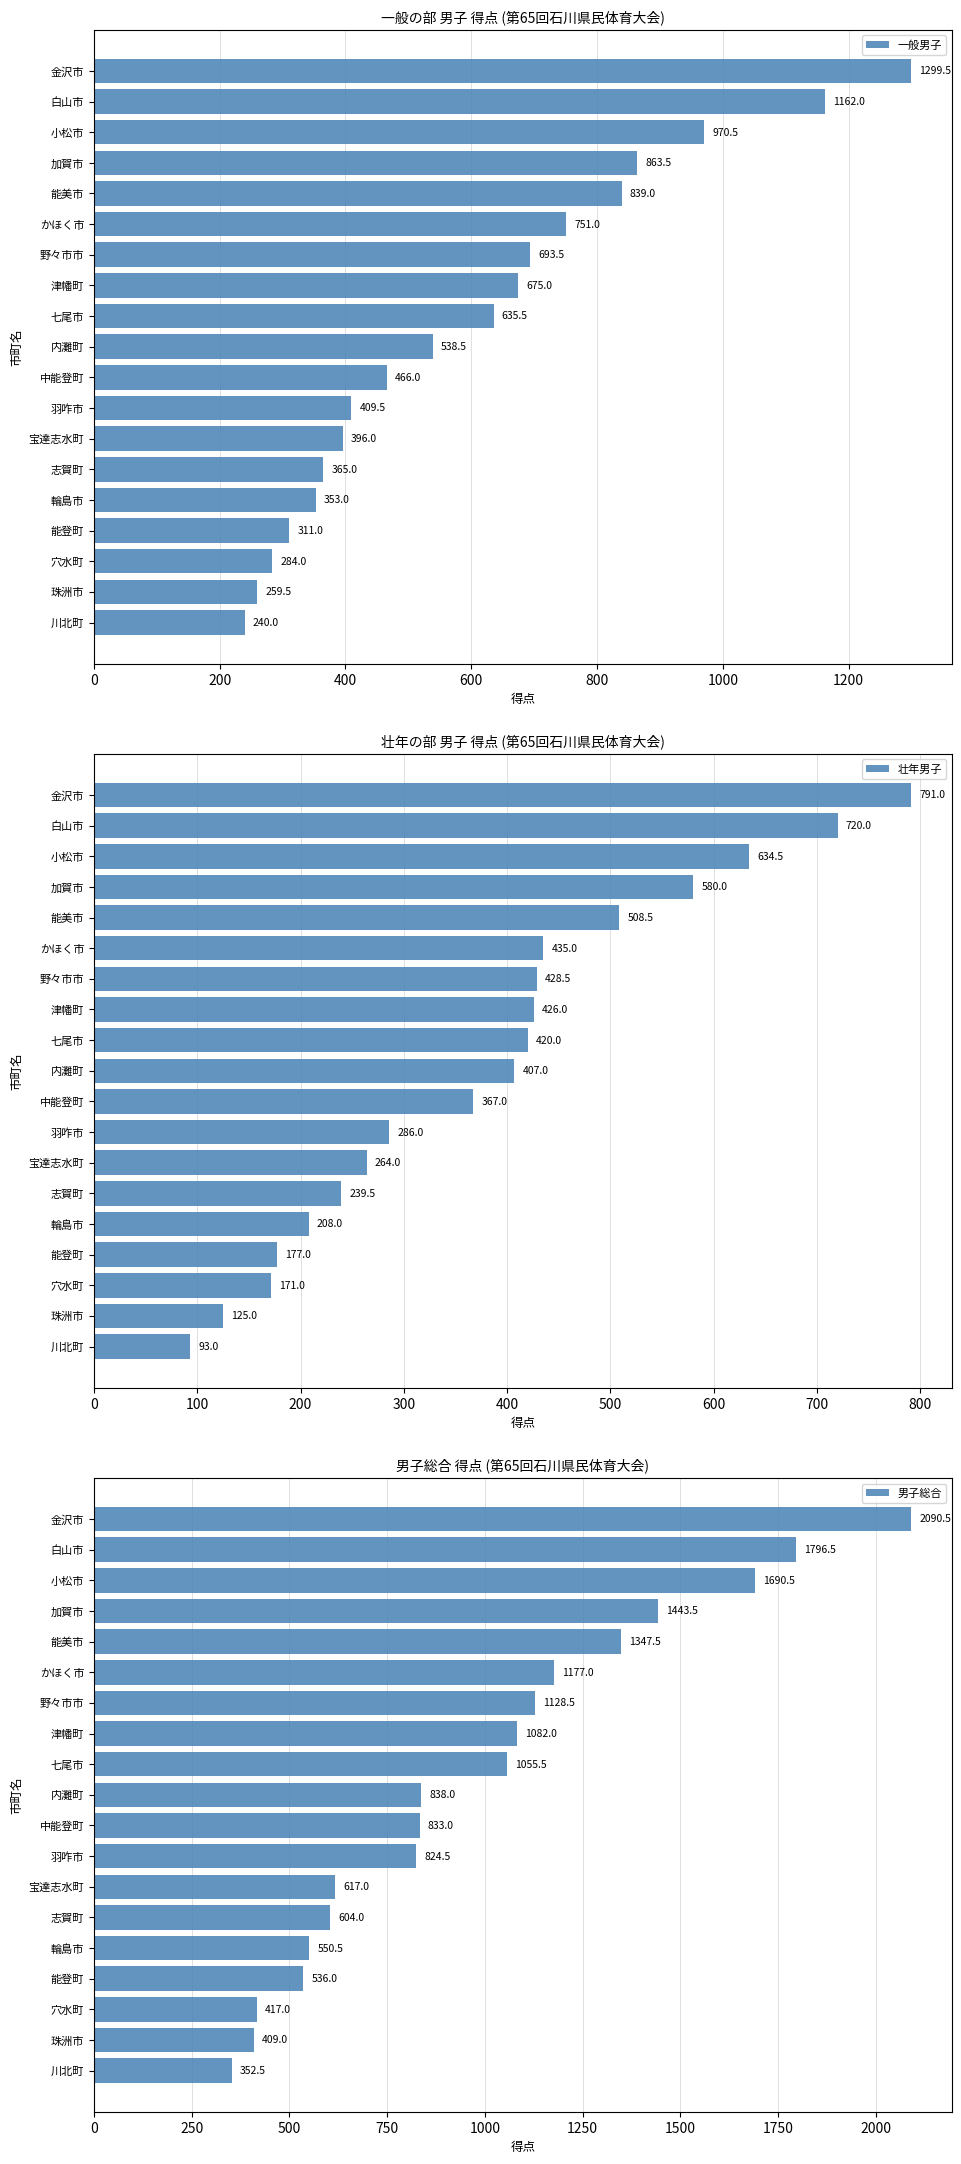

Count the number of categories in the chart.

19